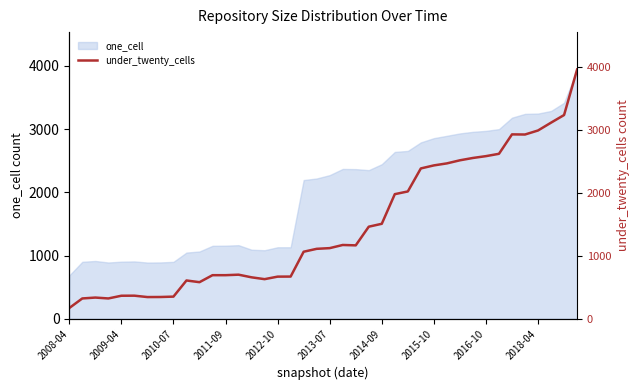

True or false: the data has more than 2 interior local peaks.

True